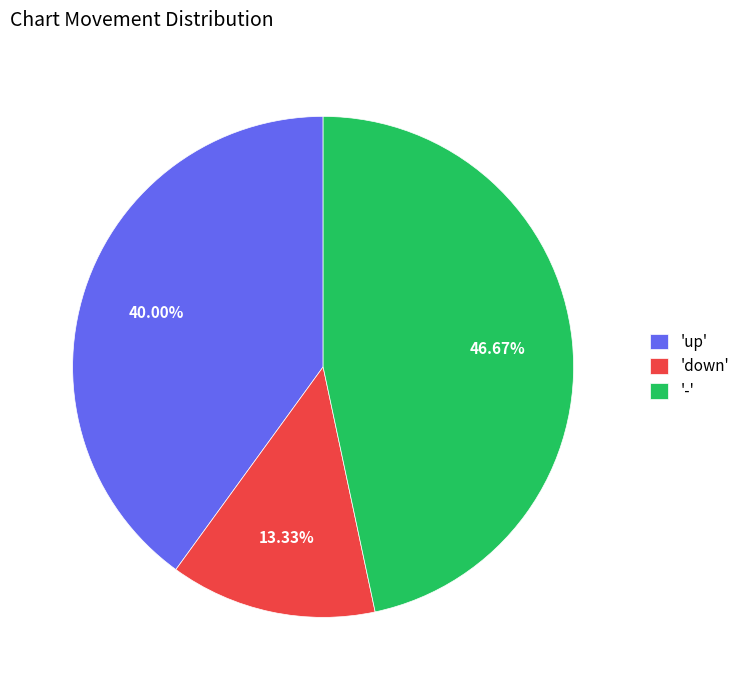

Which has a higher value, 'up' or '-'?

'-'